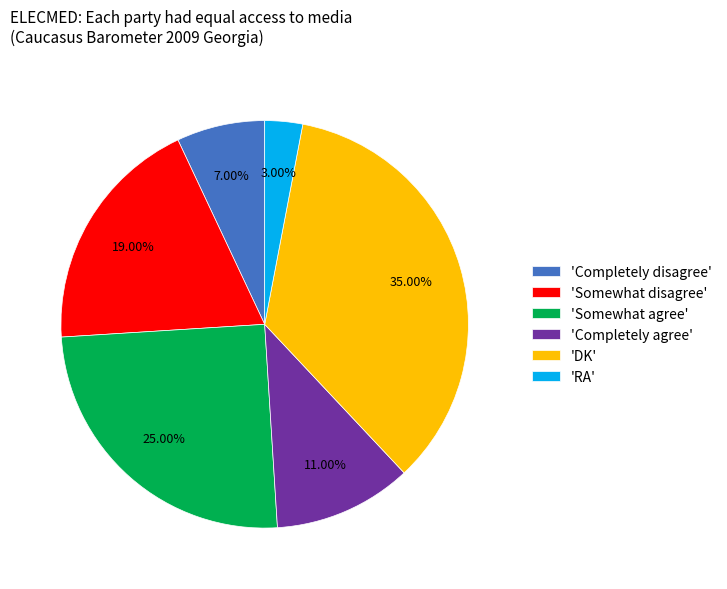

What is the ratio of the value at 'Somewhat disagree' to the value at 'Somewhat agree'?

0.8